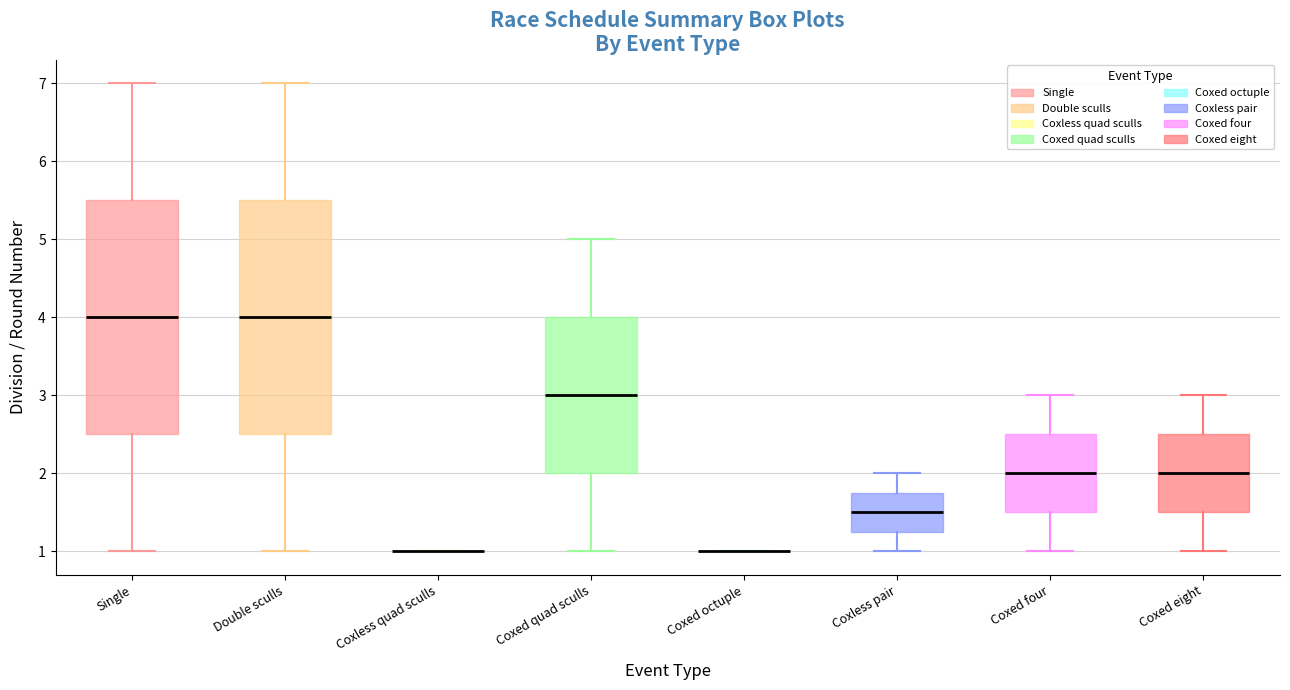

Reading left to right, transcribe this box plot: for each box, give where its median line is, the range the box spans, and where its two whiskers end, as read against the y-axis. The values are not printed on the chart, so give them approximately, as read against the axis.

Single: median 4.0, box 2.5 to 5.5, whiskers 1.0 to 7.0
Double sculls: median 4.0, box 2.5 to 5.5, whiskers 1.0 to 7.0
Coxless quad sculls: box collapsed to a line at 1.0, whiskers 1.0 to 1.0
Coxed quad sculls: median 3.0, box 2.0 to 4.0, whiskers 1.0 to 5.0
Coxed octuple: box collapsed to a line at 1.0, whiskers 1.0 to 1.0
Coxless pair: median 1.5, box 1.3 to 1.8, whiskers 1.0 to 2.0
Coxed four: median 2.0, box 1.5 to 2.5, whiskers 1.0 to 3.0
Coxed eight: median 2.0, box 1.5 to 2.5, whiskers 1.0 to 3.0